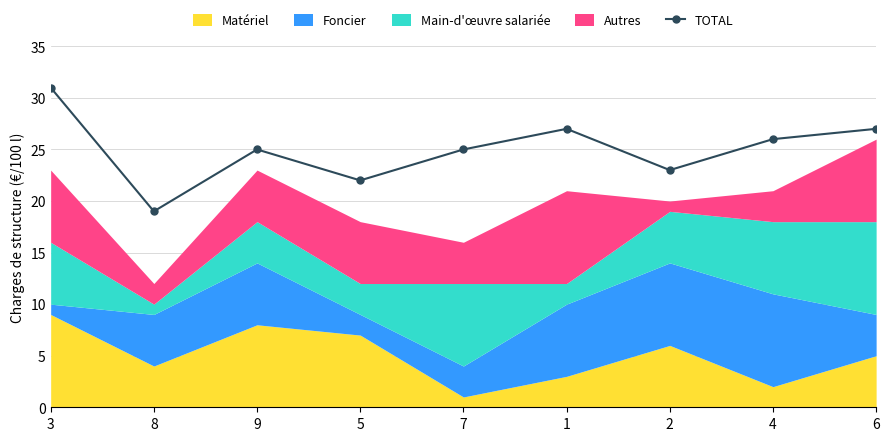

What is the value of the 6th point from the left?

27